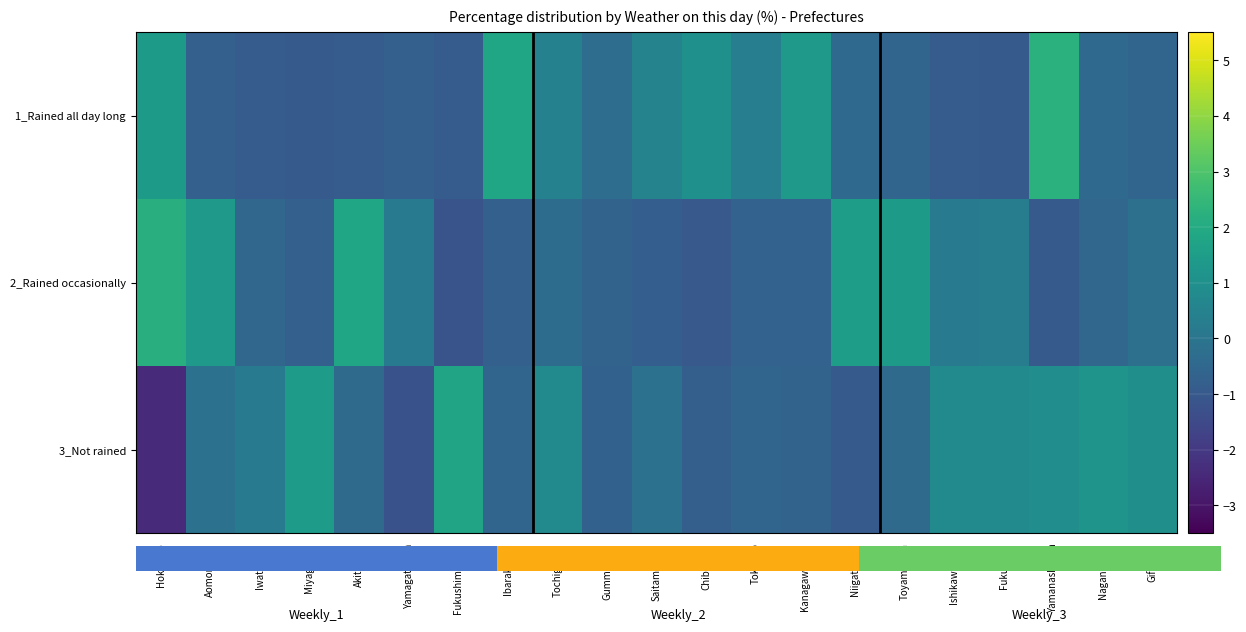

Rank the series at Yamanashi-ken from highest to lowest value.

1_Rained all day long, 3_Not rained, 2_Rained occasionally